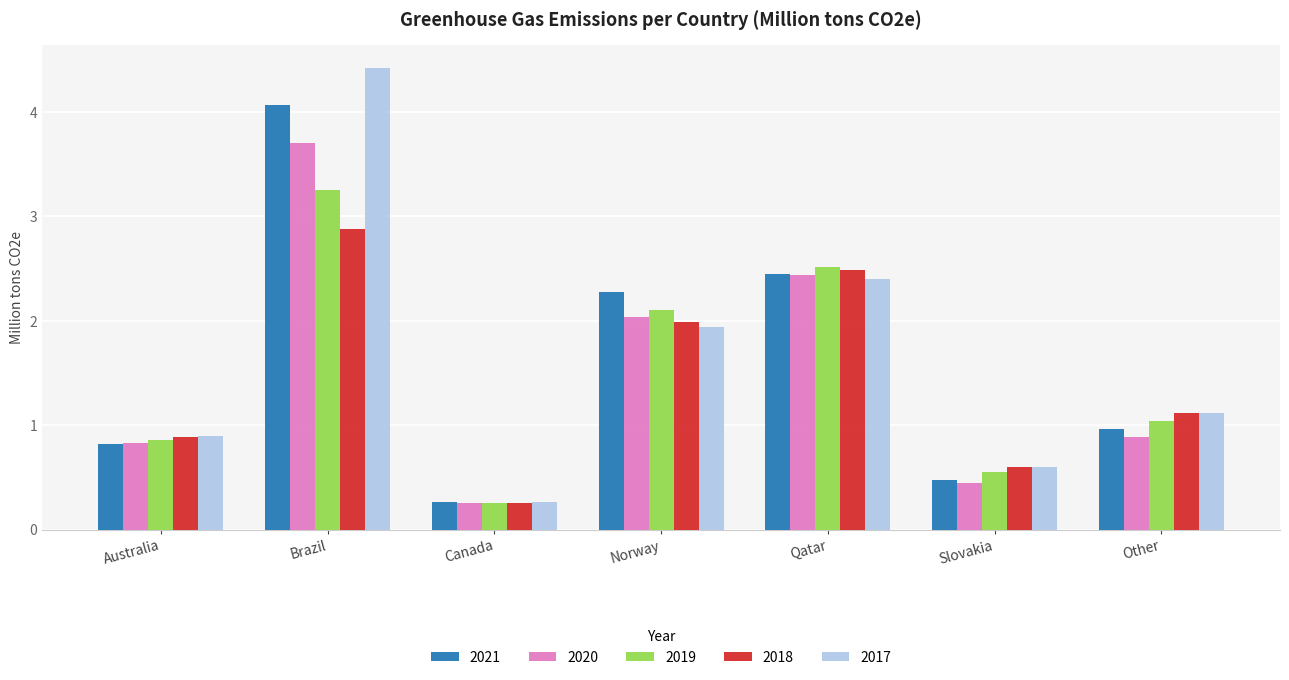

Rank the categories by 2017 value from highest to lowest.

Brazil, Qatar, Norway, Other, Australia, Slovakia, Canada